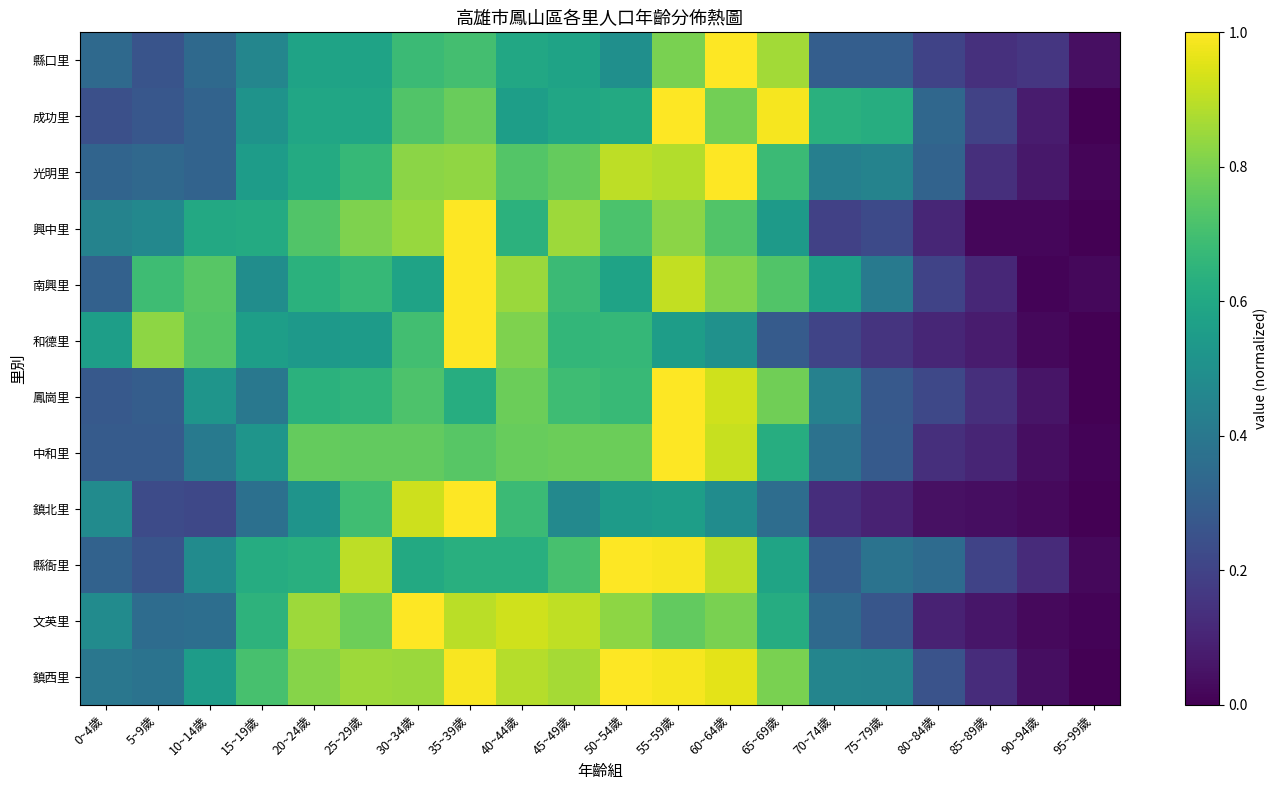

What is the difference between the highest and lowest values at 55~59歲?

0.4